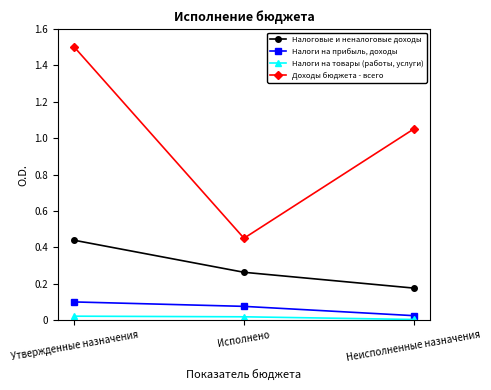

What is the label of the 1st point from the right?

Неисполненные назначения